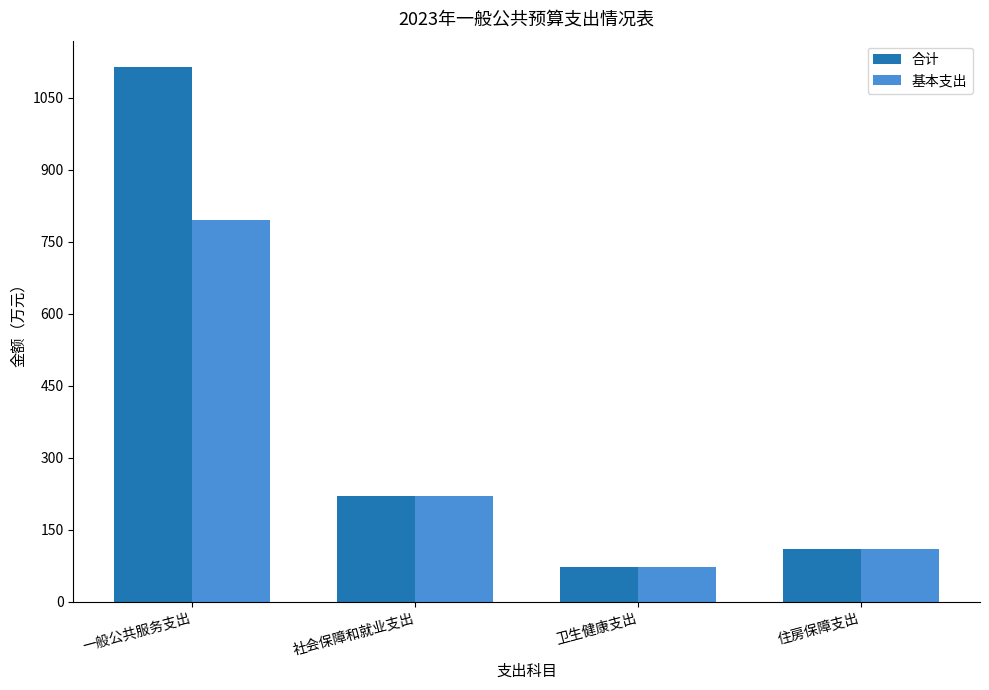

Rank the series by their average value, from lowest to highest.

基本支出, 合计